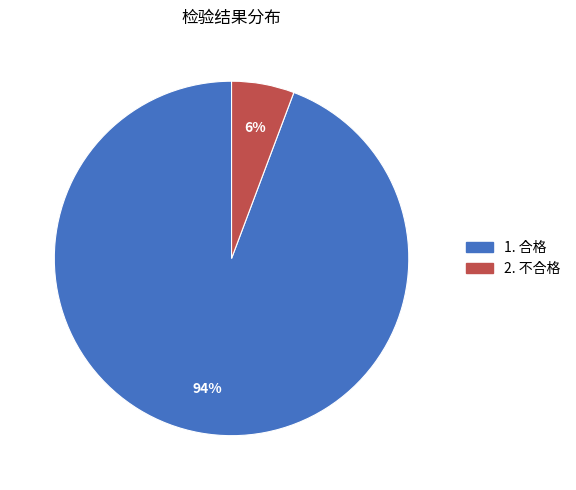

To the nearest percent, what is the average slice percentage?

50%